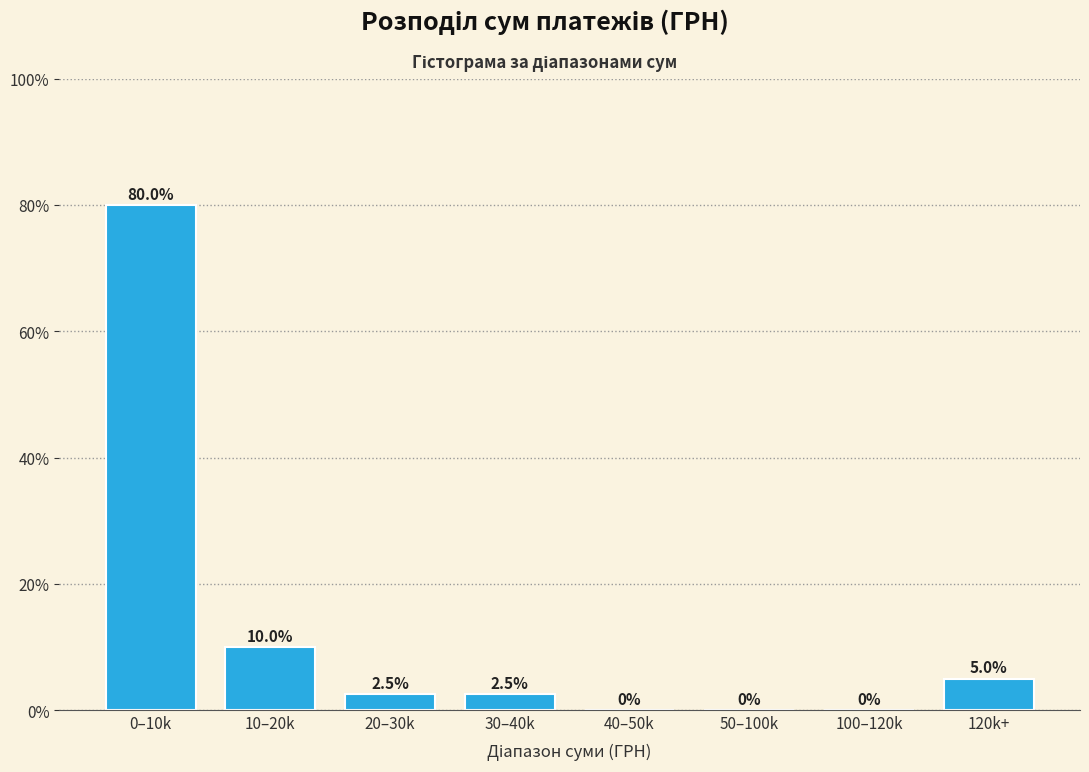

Reading left to right, what are all the values shown in this chart?

0–10k=80.0	10–20k=10.0	20–30k=2.5	30–40k=2.5	40–50k=0.0	50–100k=0.0	100–120k=0.0	120k+=5.0